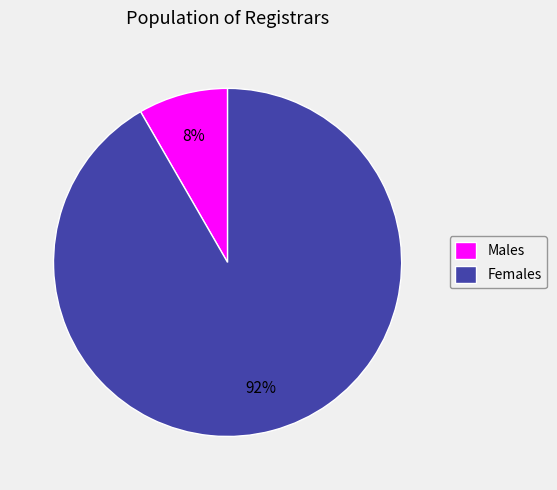

Which category has the smallest portion of the pie?

Males